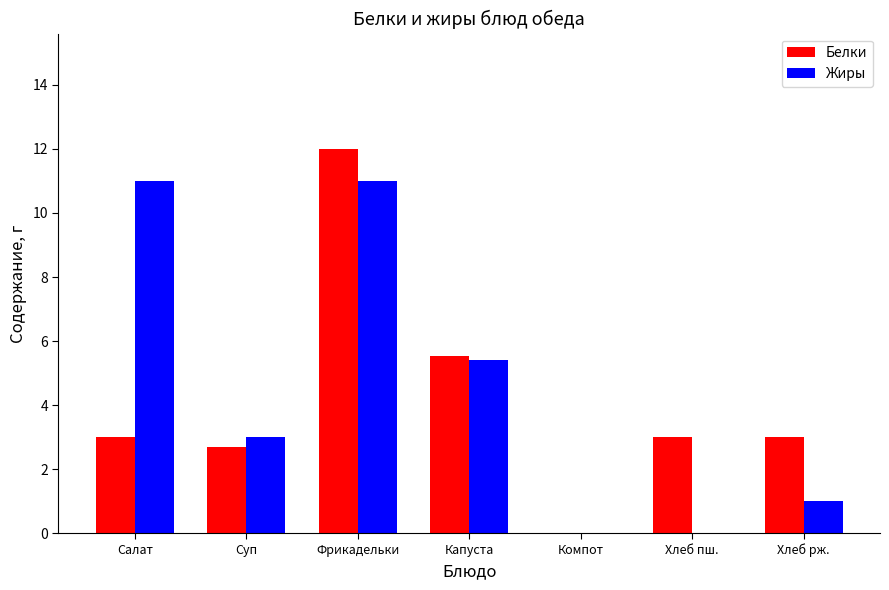

What is the highest value of the Белки series?

12.0